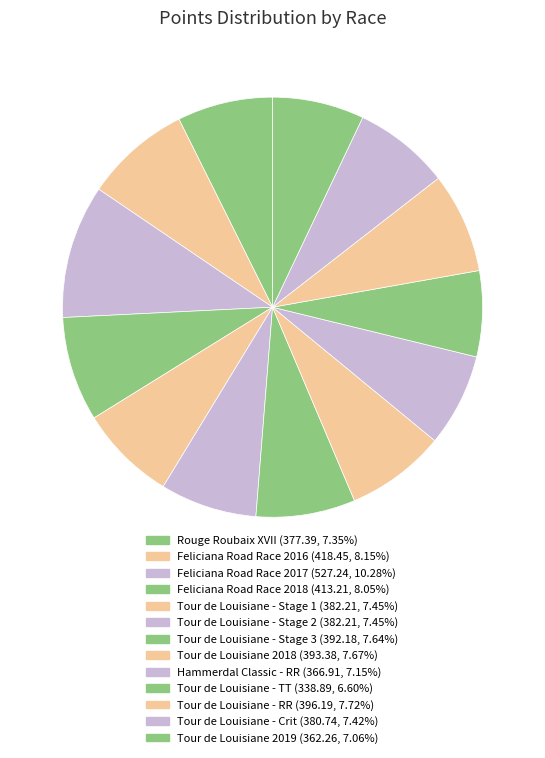

The Hammerdal Classic - RR slice represents 7% of the pie. True or false?

True